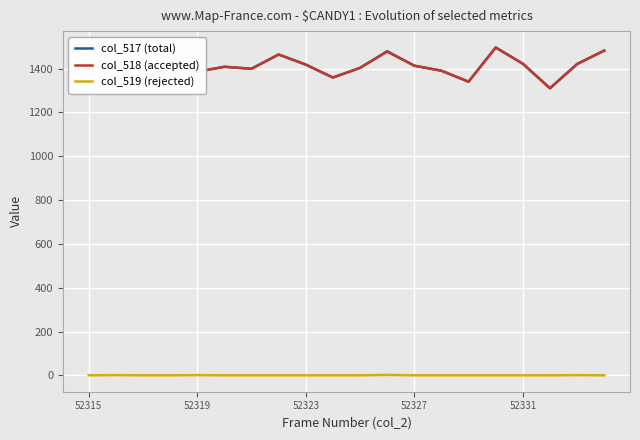

What is the greatest value displayed?

1496